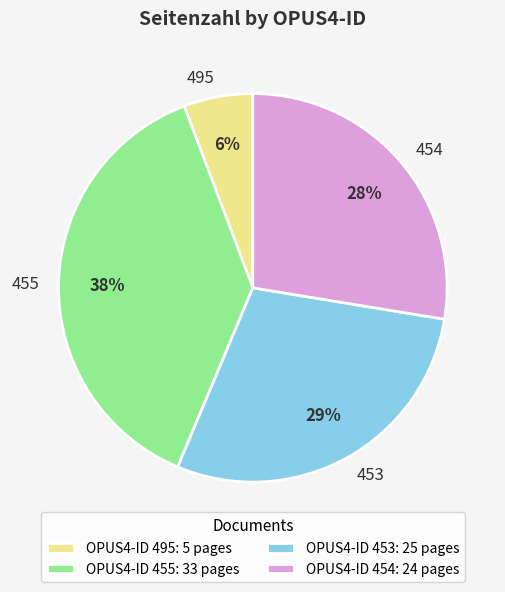

To the nearest percent, what is the difference between the largest and smallest slice percentages?

32%